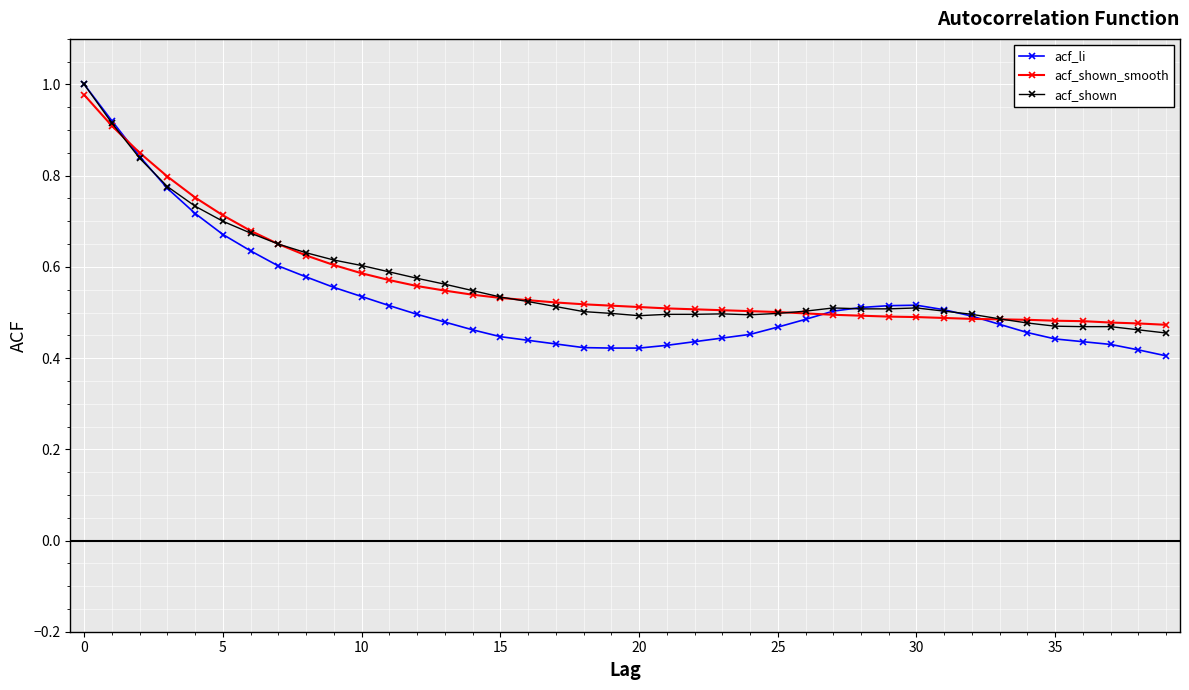

Which series has the widest spread of values?

acf_li